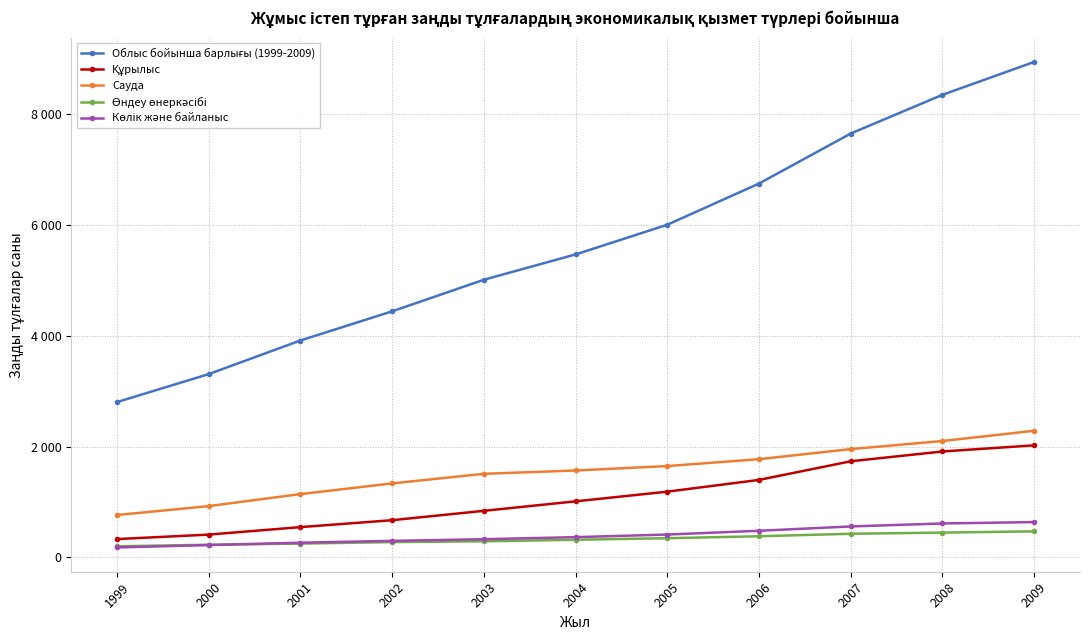

True or false: Көлік және байланыс and Құрылыс cross at least once.

False